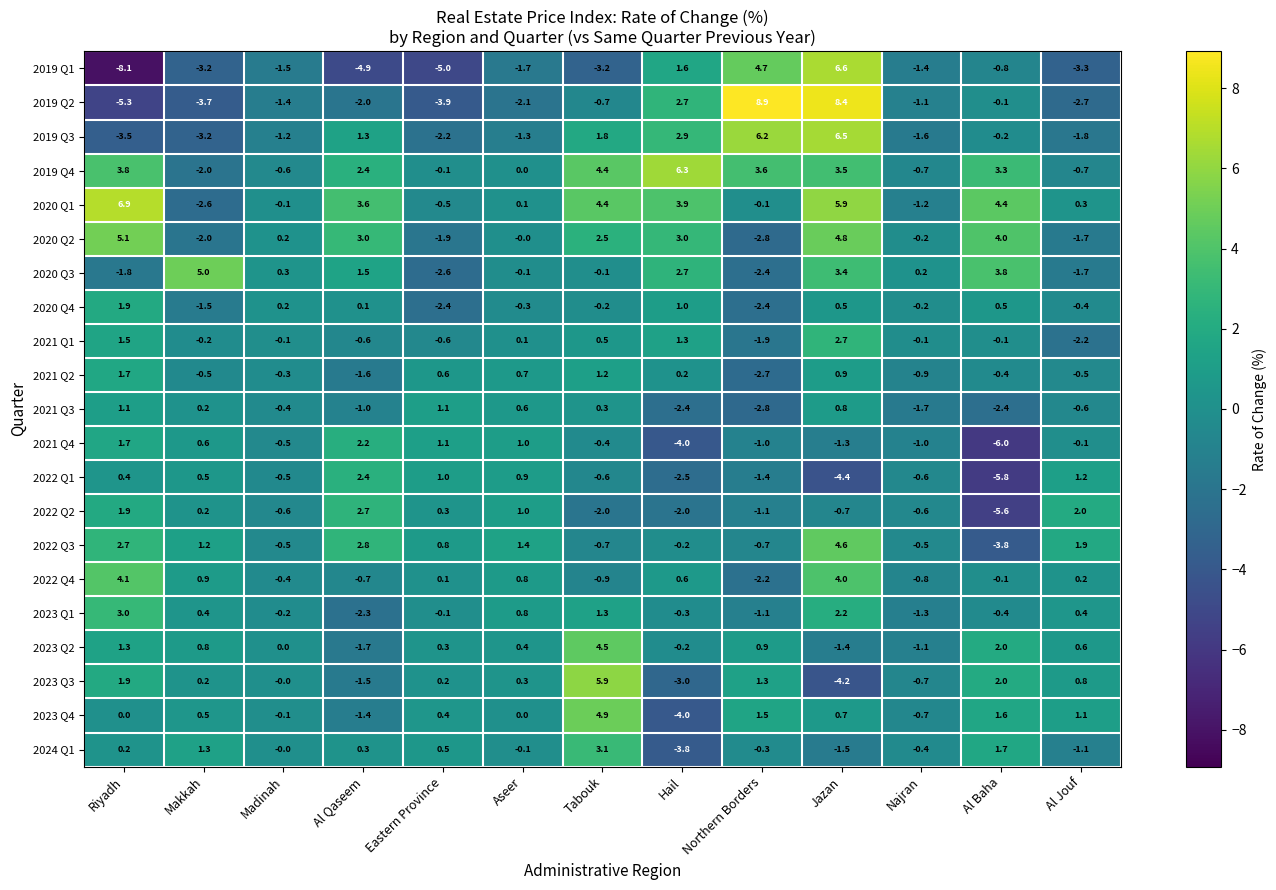

What is the difference between the second highest and second lowest values in the 2019 Q4 series?

5.1